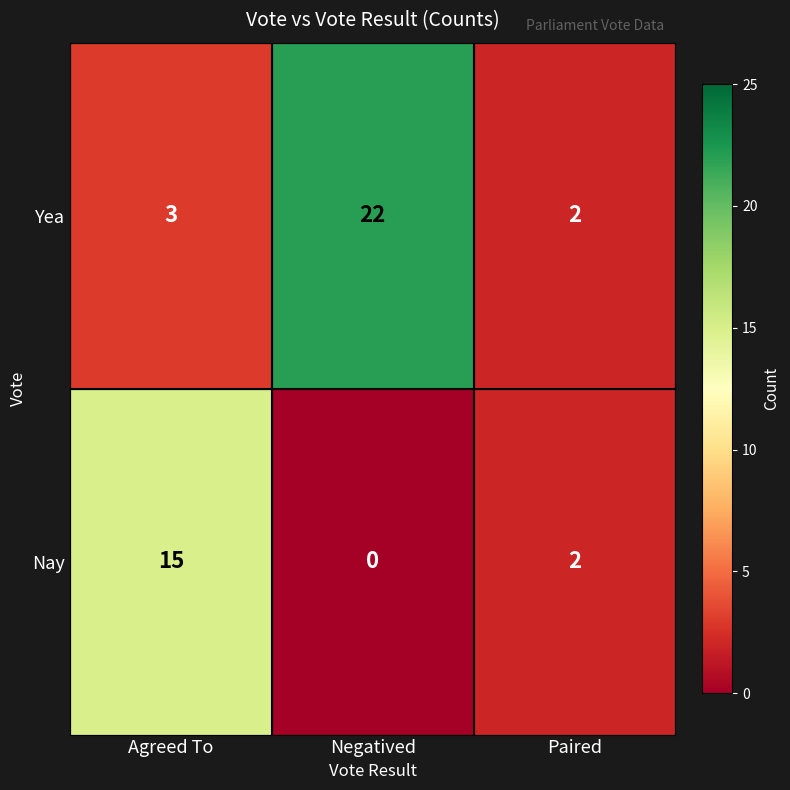

Reading left to right, what are all the values shown in this chart?

Yea: 3	22	2
Nay: 15	0	2